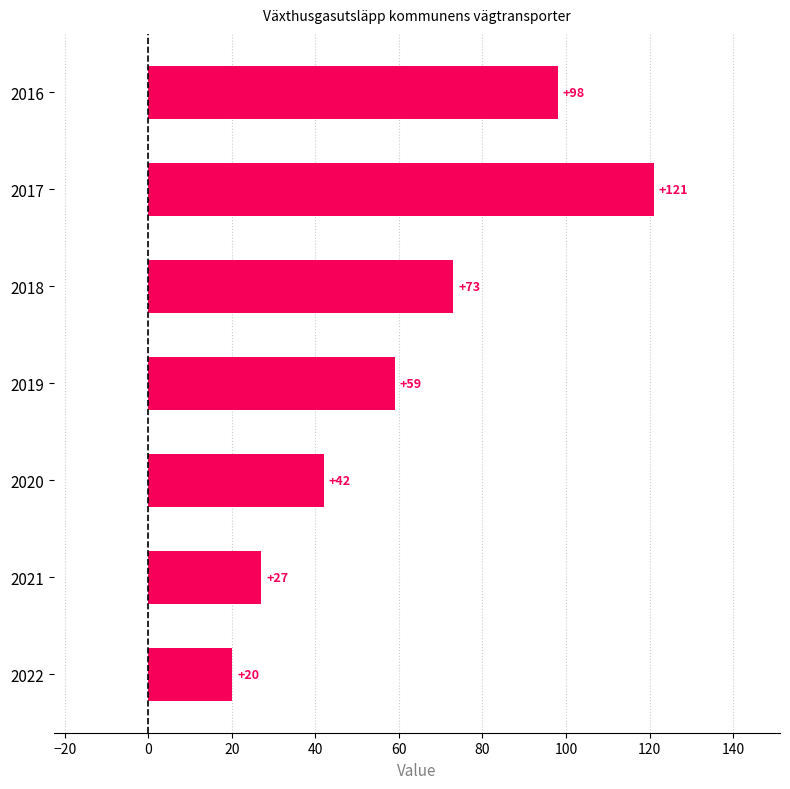

Are the bars horizontal?

Yes